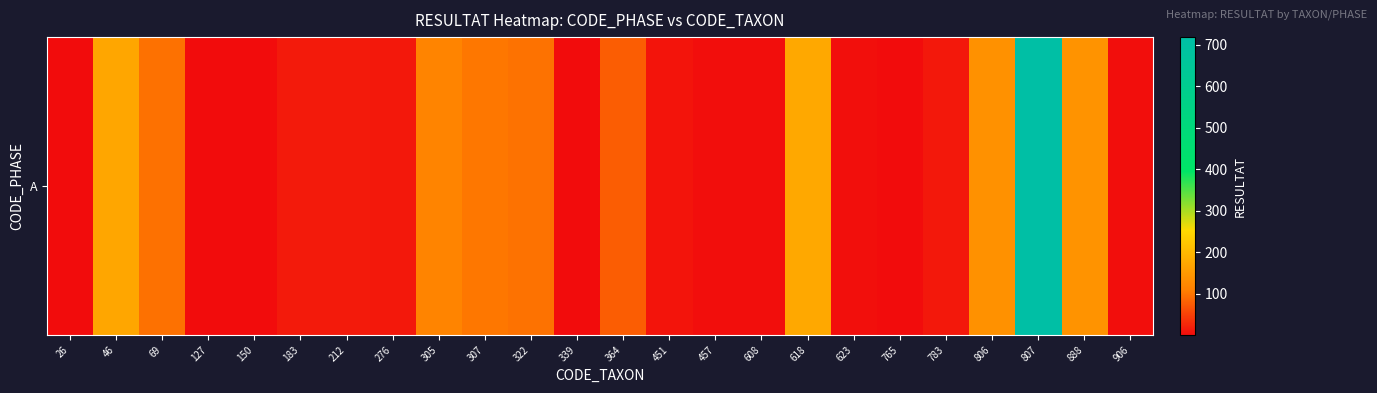

Is it true that the value at 806 is 183?

False